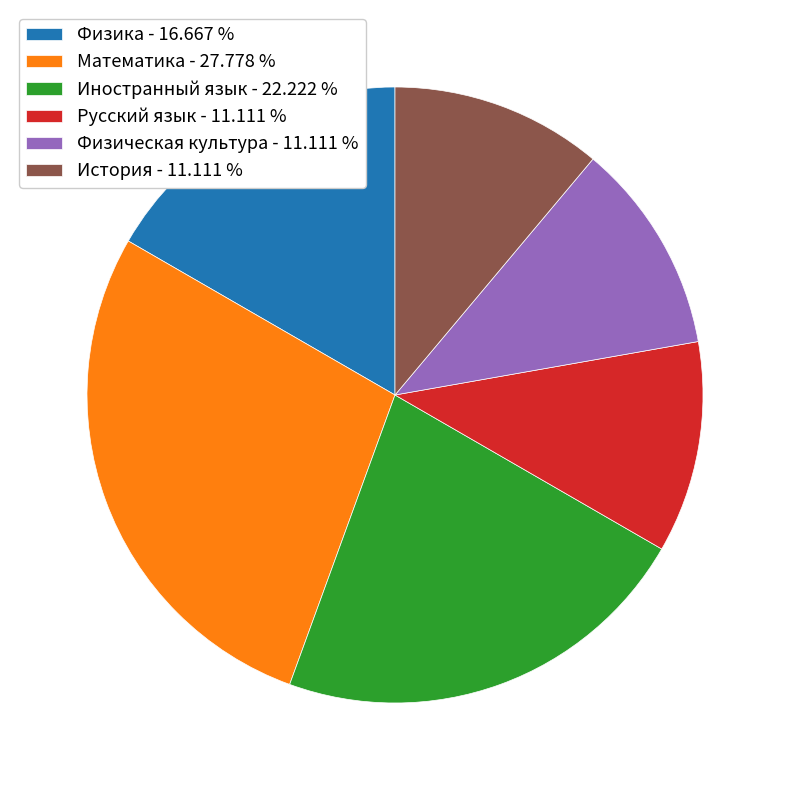

What is the ratio of the value at Физика to the value at Русский язык?

1.5